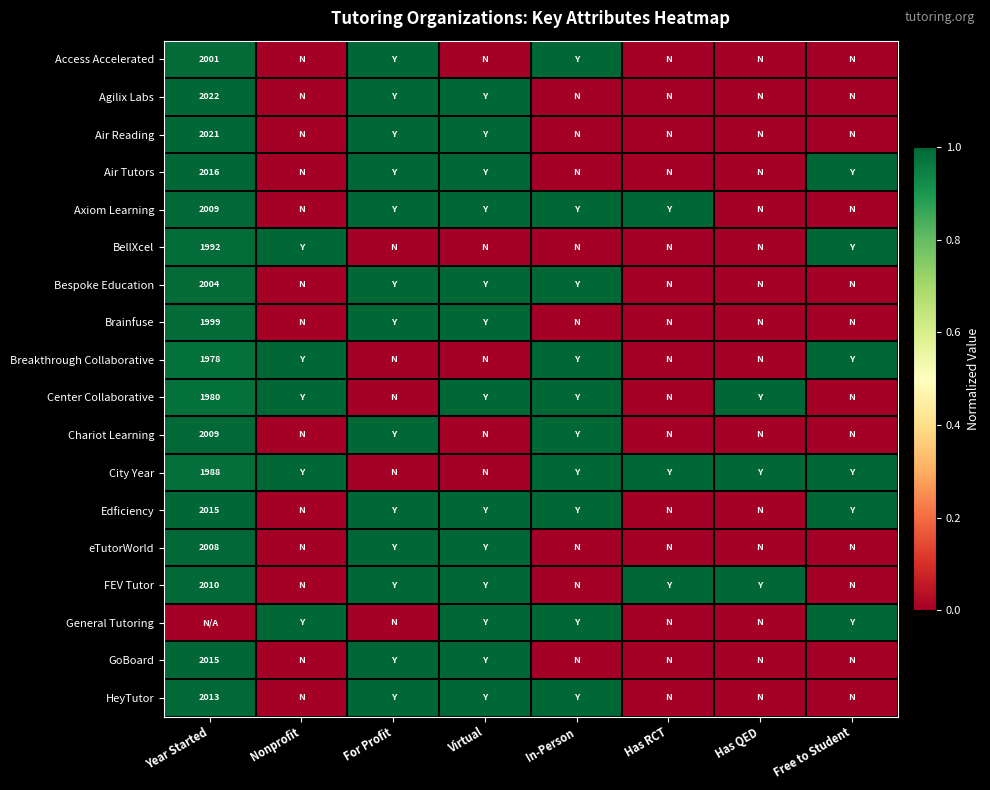

True or false: GoBoard has a value of 0.0 at Has RCT.

True